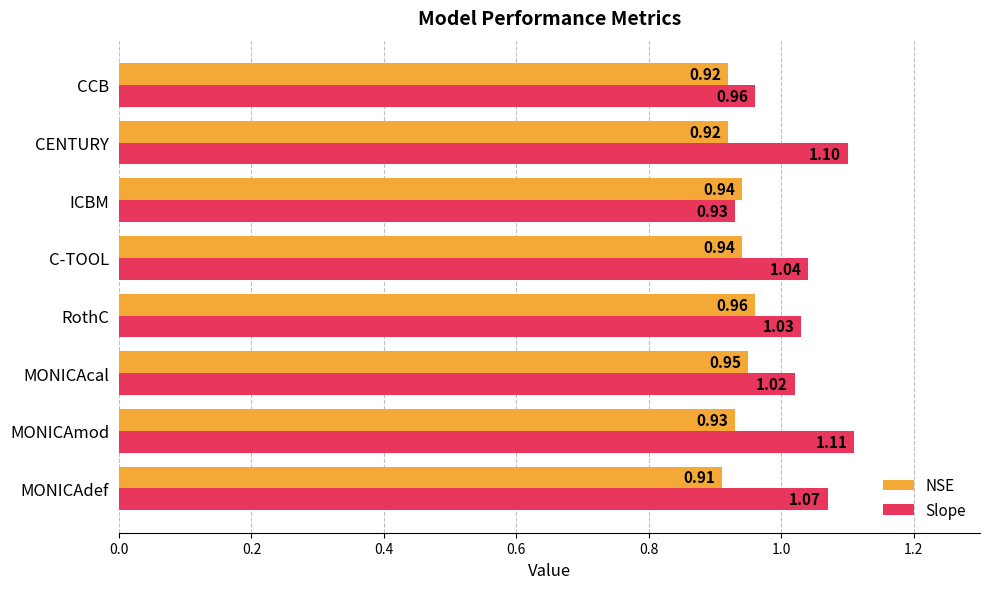

At which label is Slope closest to 1?

MONICAcal